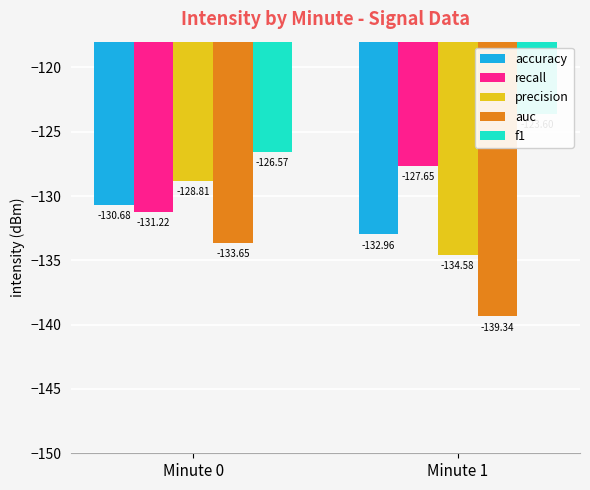

At which label does f1 reach its minimum?

Minute 0